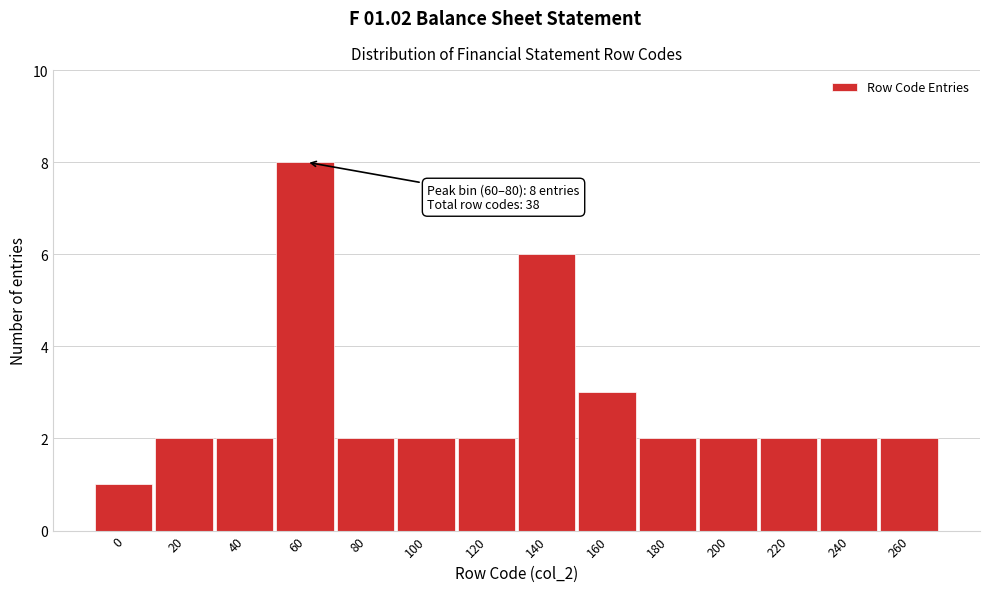

Reading right to left, transcribe all the data shown in this chart.

260=2	240=2	220=2	200=2	180=2	160=3	140=6	120=2	100=2	80=2	60=8	40=2	20=2	0=1